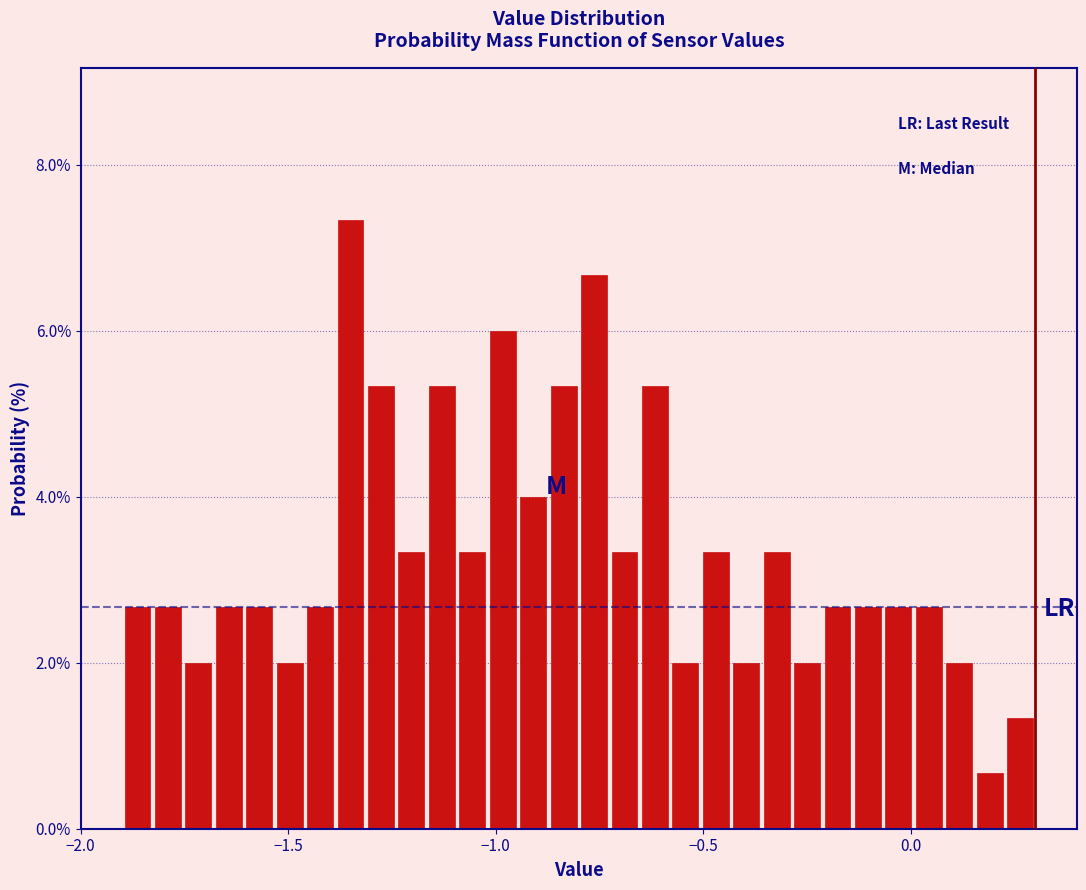

Around what value on the x-axis is the tallest bar? Give the approximate position of its centre, as read against the axis.

-1.35